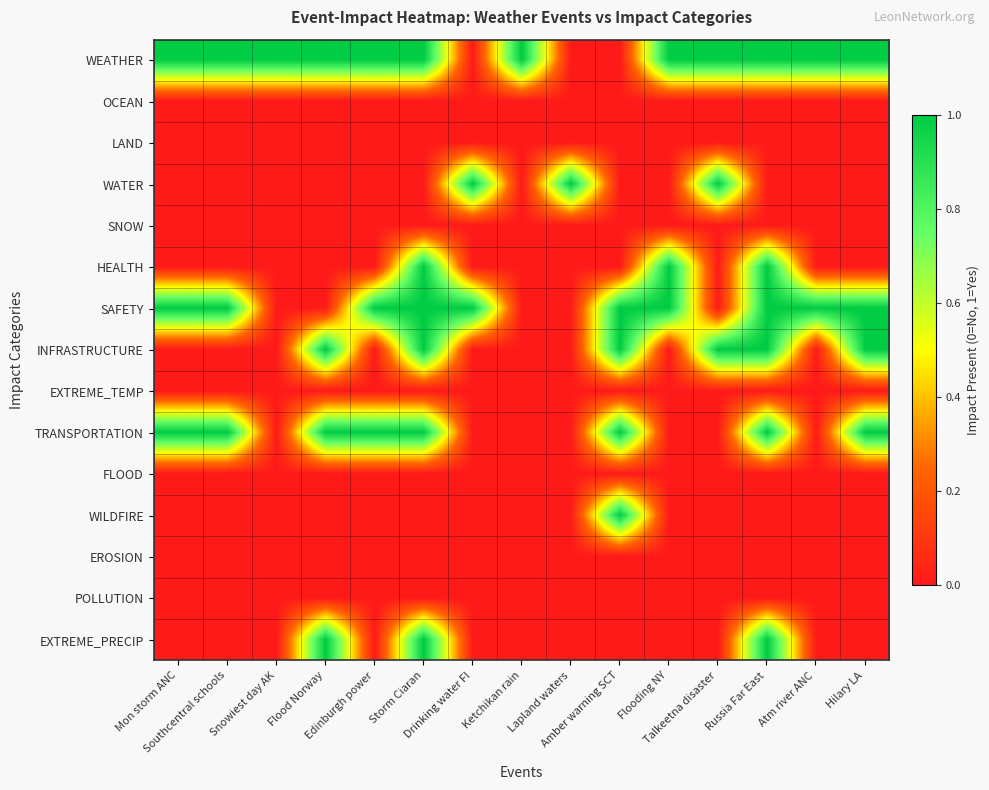

At which category does the chart reach its peak across all series?

Mon storm ANC